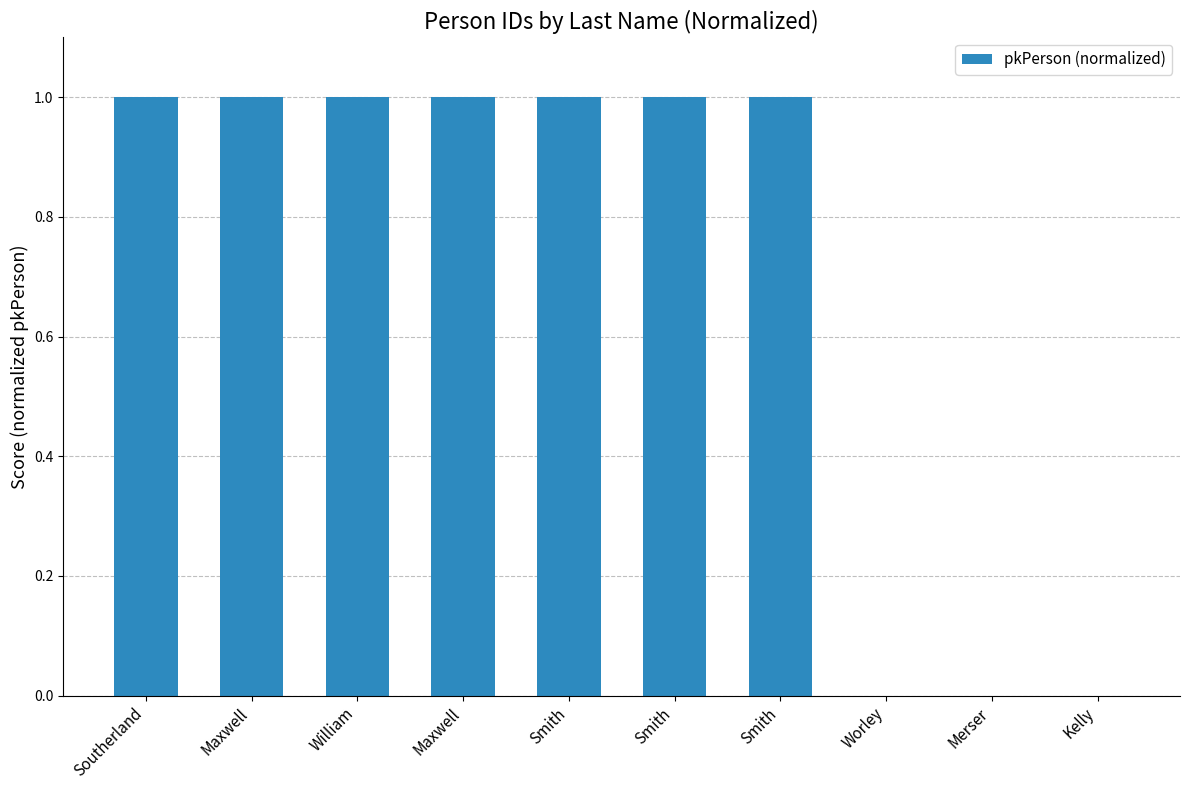

How many data points does each series have?

10